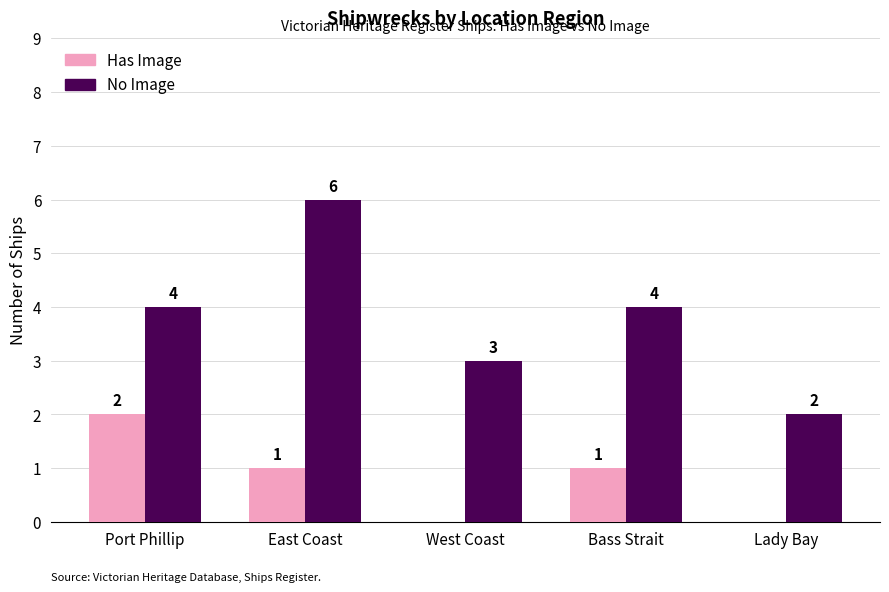

Read the Has Image value at East Coast.

1